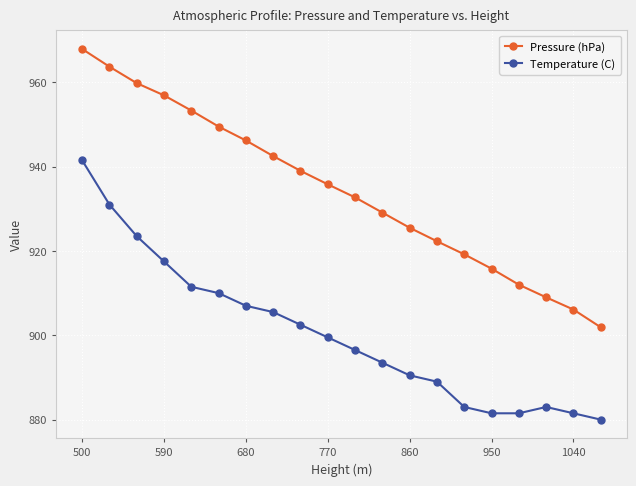

Rank the series by their maximum value, from highest to lowest.

Pressure (hPa), Temperature (C)